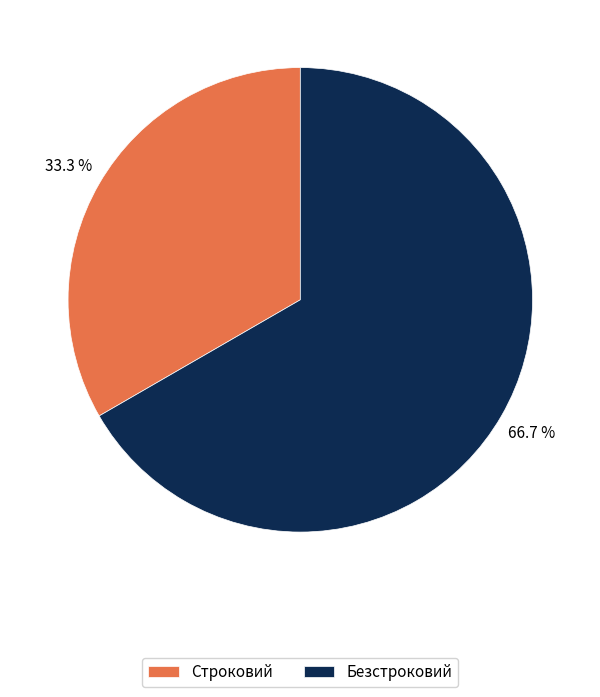

Rank the categories by value from highest to lowest.

Безстроковий, Строковий